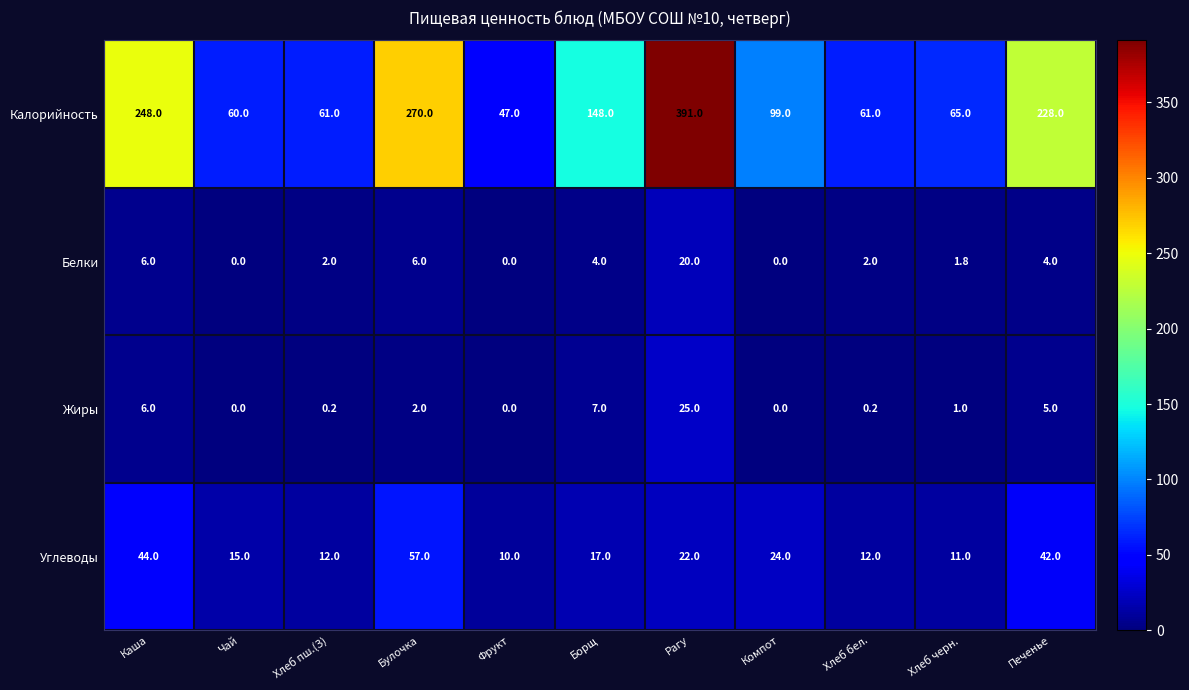

Where is Углеводы nearest to the value 33?

Компот